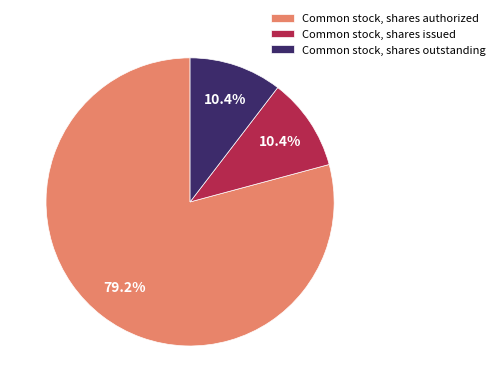

Does Common stock, shares authorized account for over 50% of the chart?

Yes